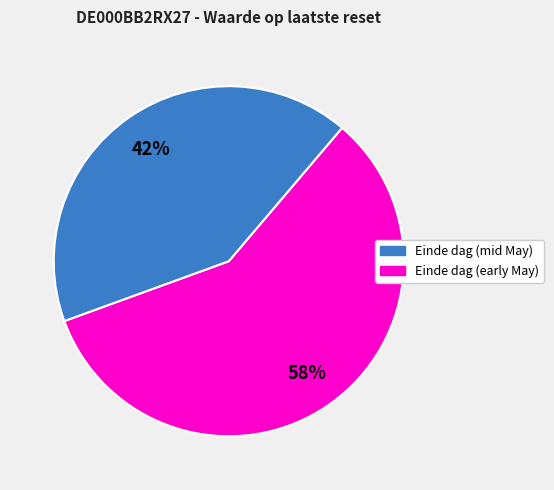

To the nearest percent, what is the average slice percentage?

50%